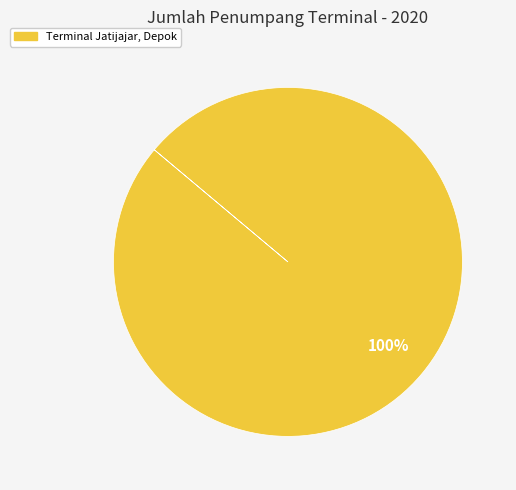

Does any single category account for the majority?

Yes